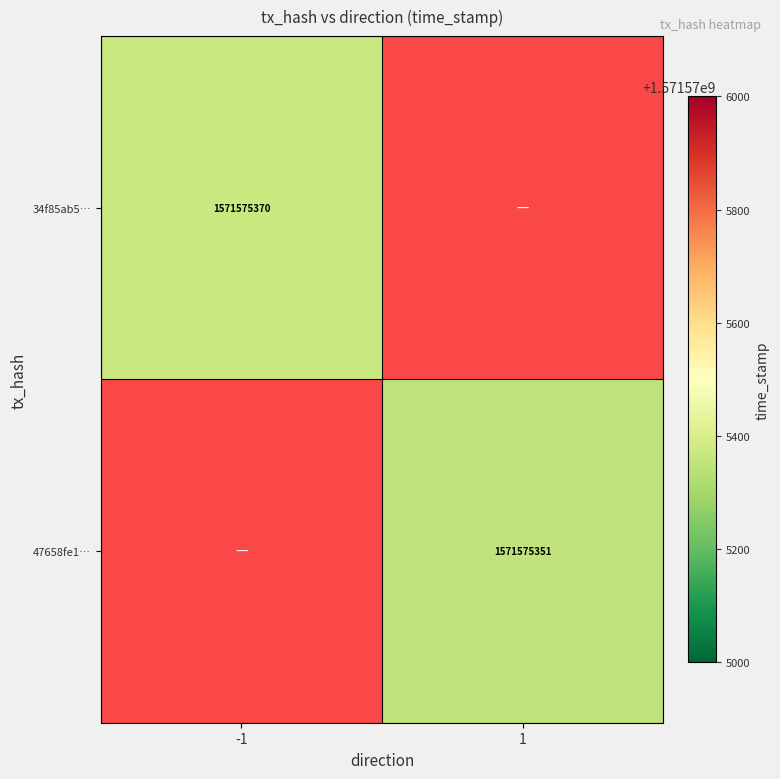

Is it true that 47658fe11df79c14f90b780683fca581bdc7022 equals 0 at -1?

True